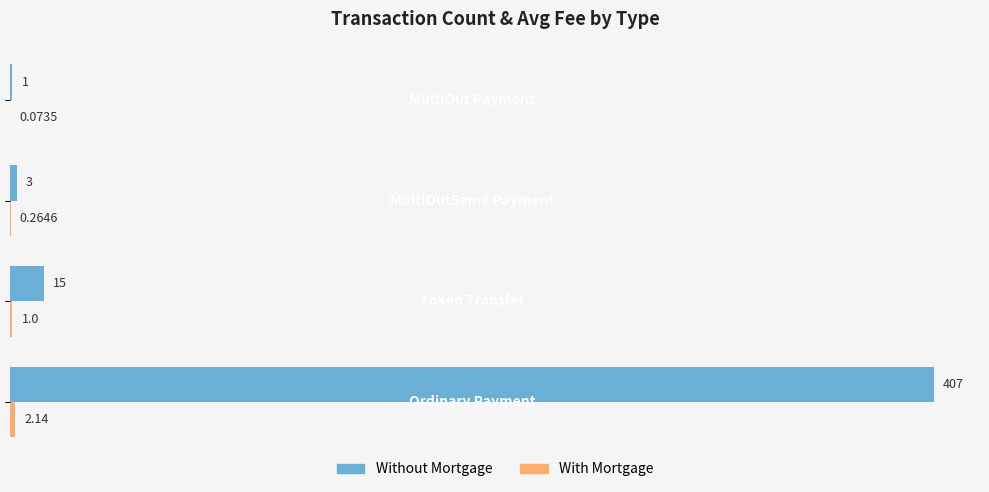

Which series has the largest total across all categories?

Without Mortgage